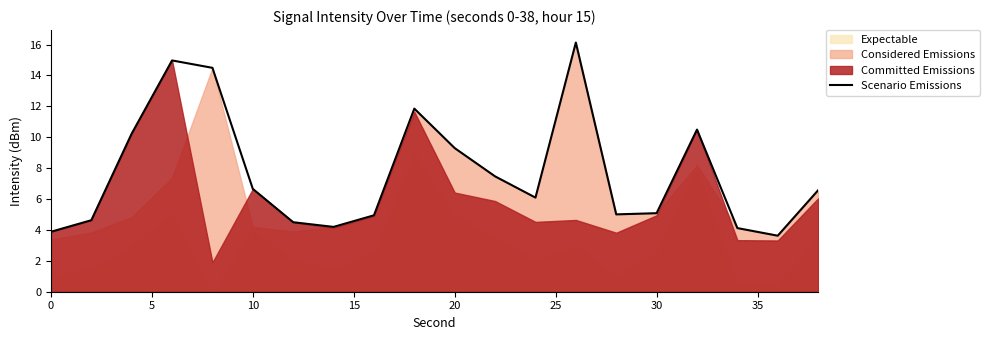

True or false: Scenario Emissions has a value of 4.6 at 20.

False